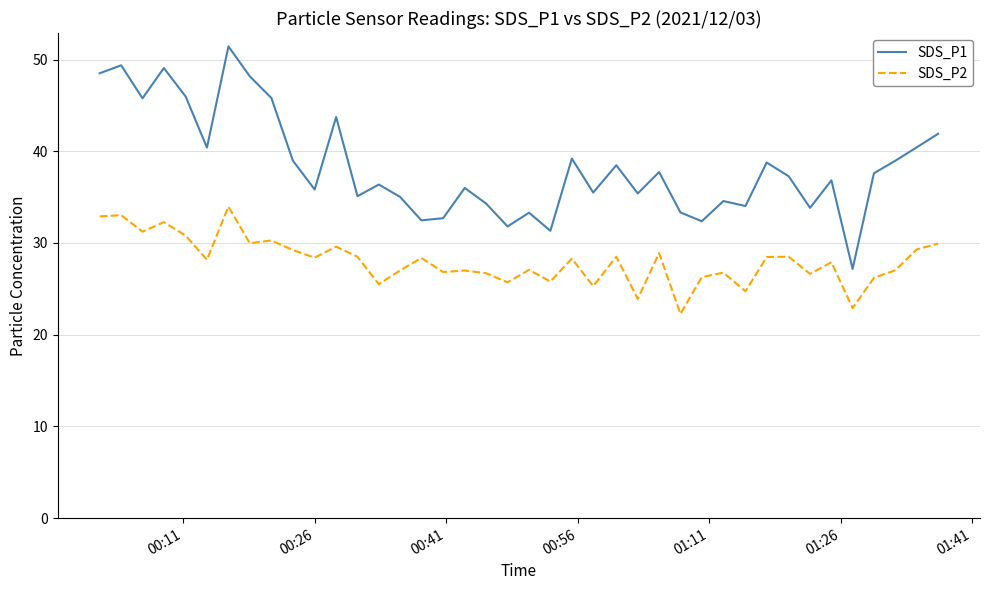

Which series has the widest spread of values?

SDS_P1